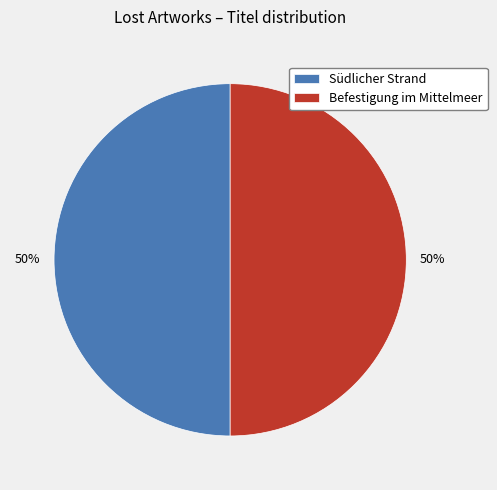

Is the sum of Befestigung im Mittelmeer and Südlicher Strand greater than half?

Yes